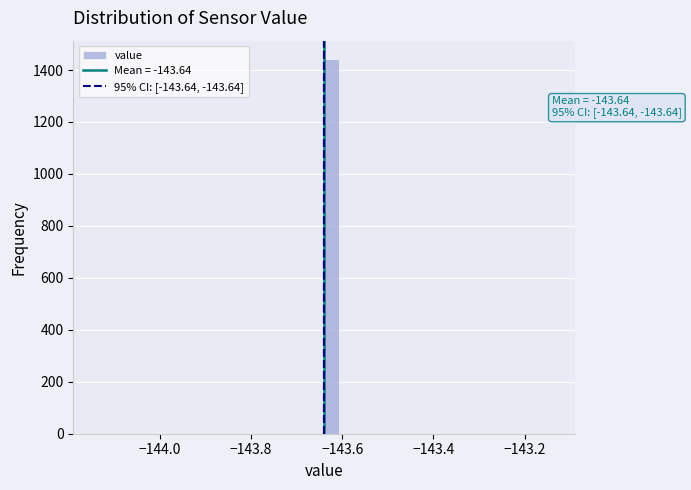

Read against the x-axis, roughly where is the centre of the tallest bar?

-143.62